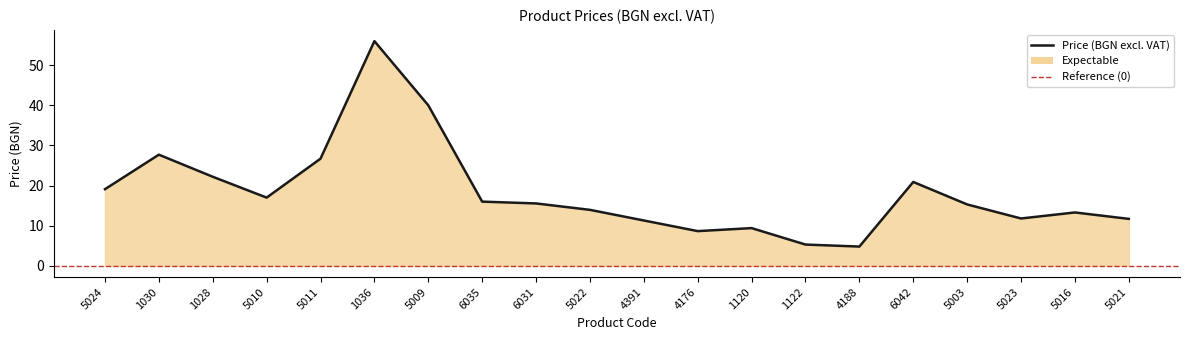

What is the difference between the second highest and minimum values?

35.2